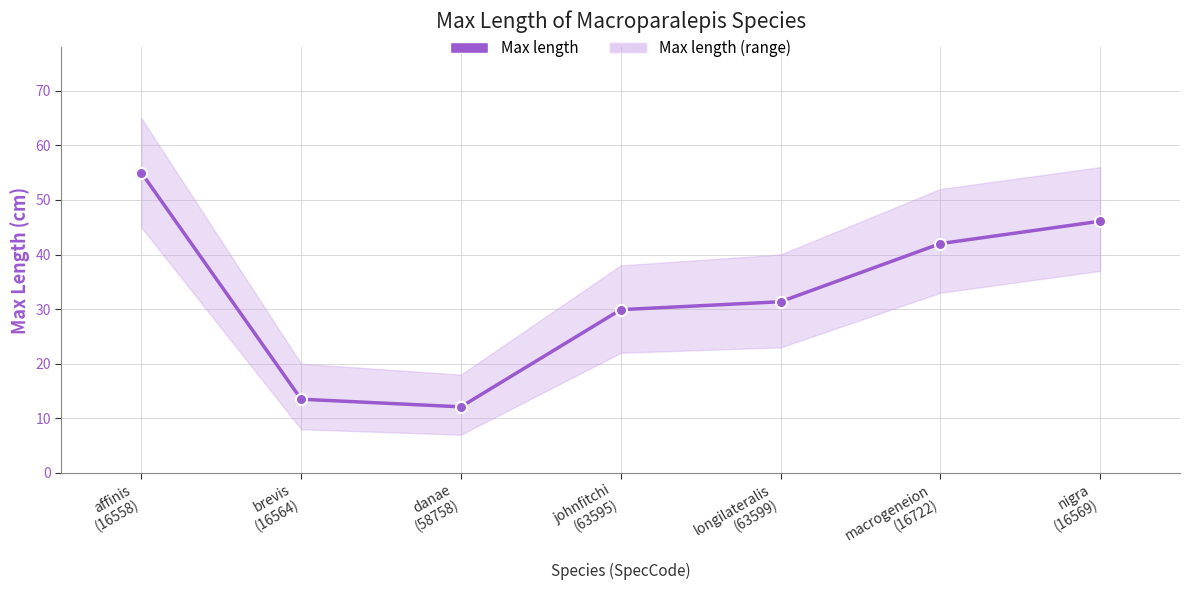

Between longilateralis
(63599) and nigra
(16569), which is larger?

nigra
(16569)